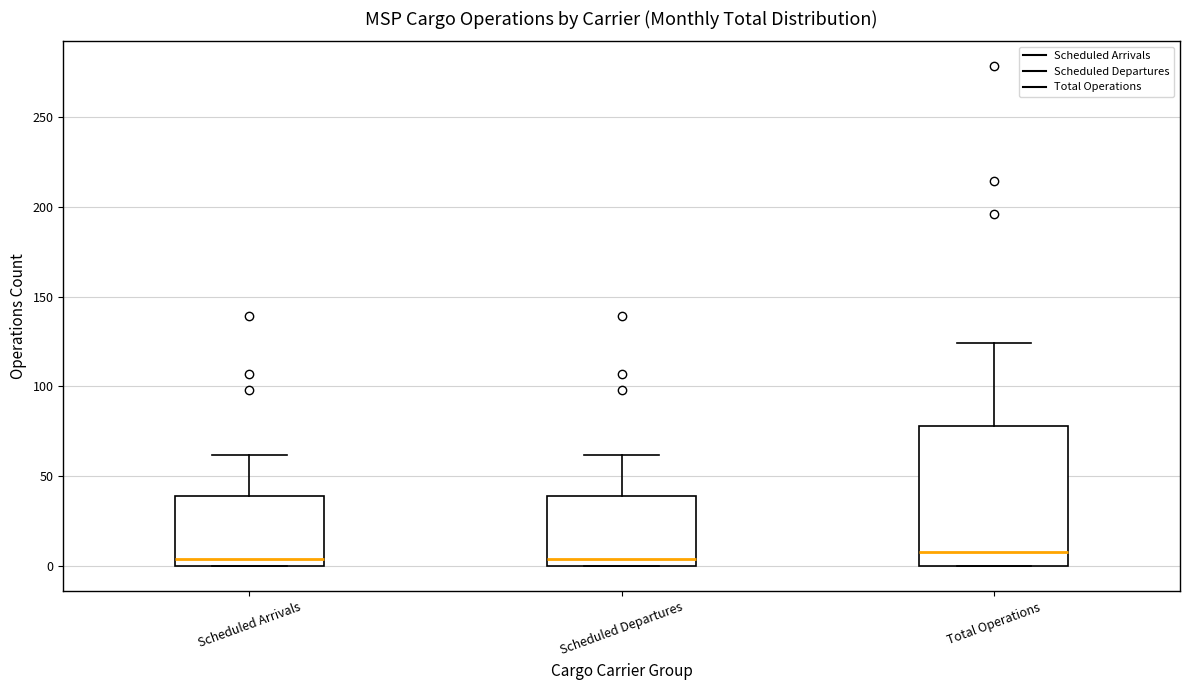

Which box is the tallest, from its lower edge to its upper edge?

Total Operations